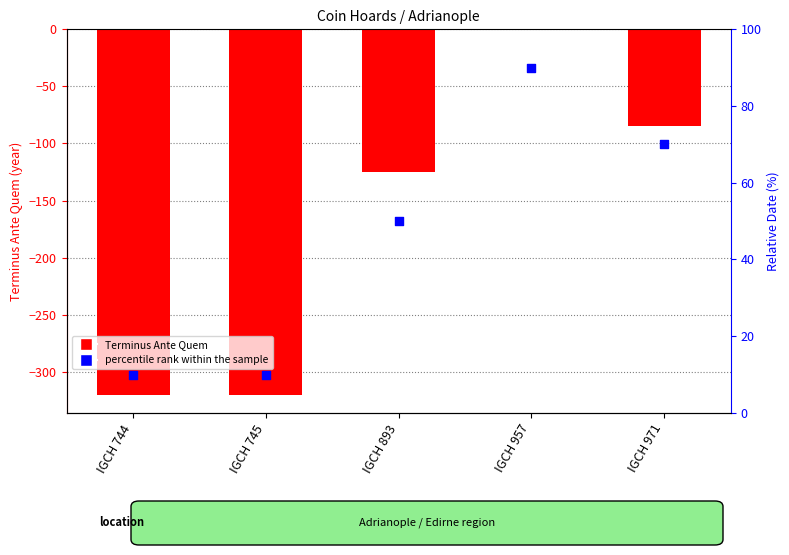

Which series contains the highest Y value?

percentile rank within the sample